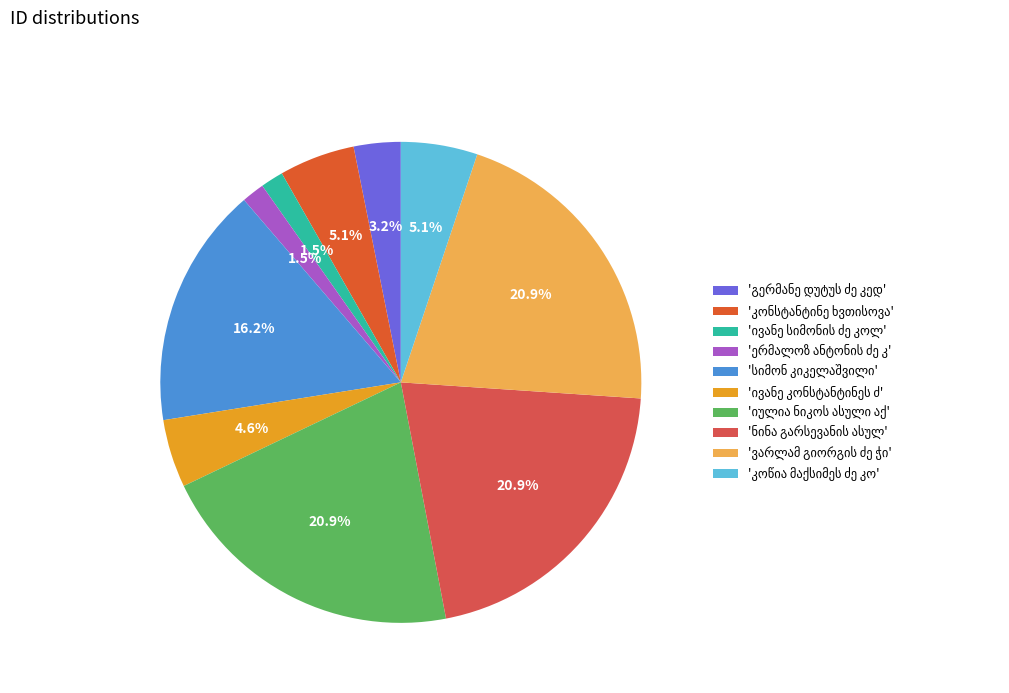

Does any single category account for the majority?

No